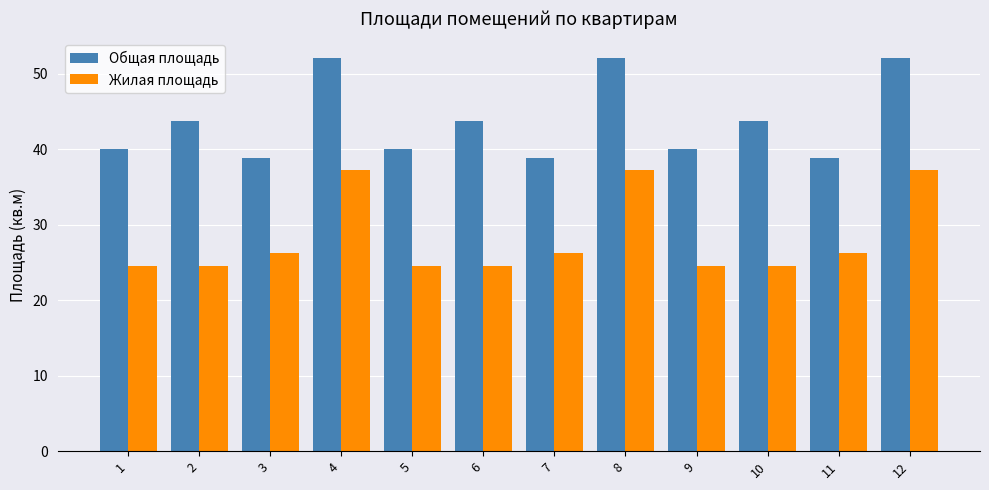

What is the value of the Жилая площадь bar at the 7th from the left?

26.2